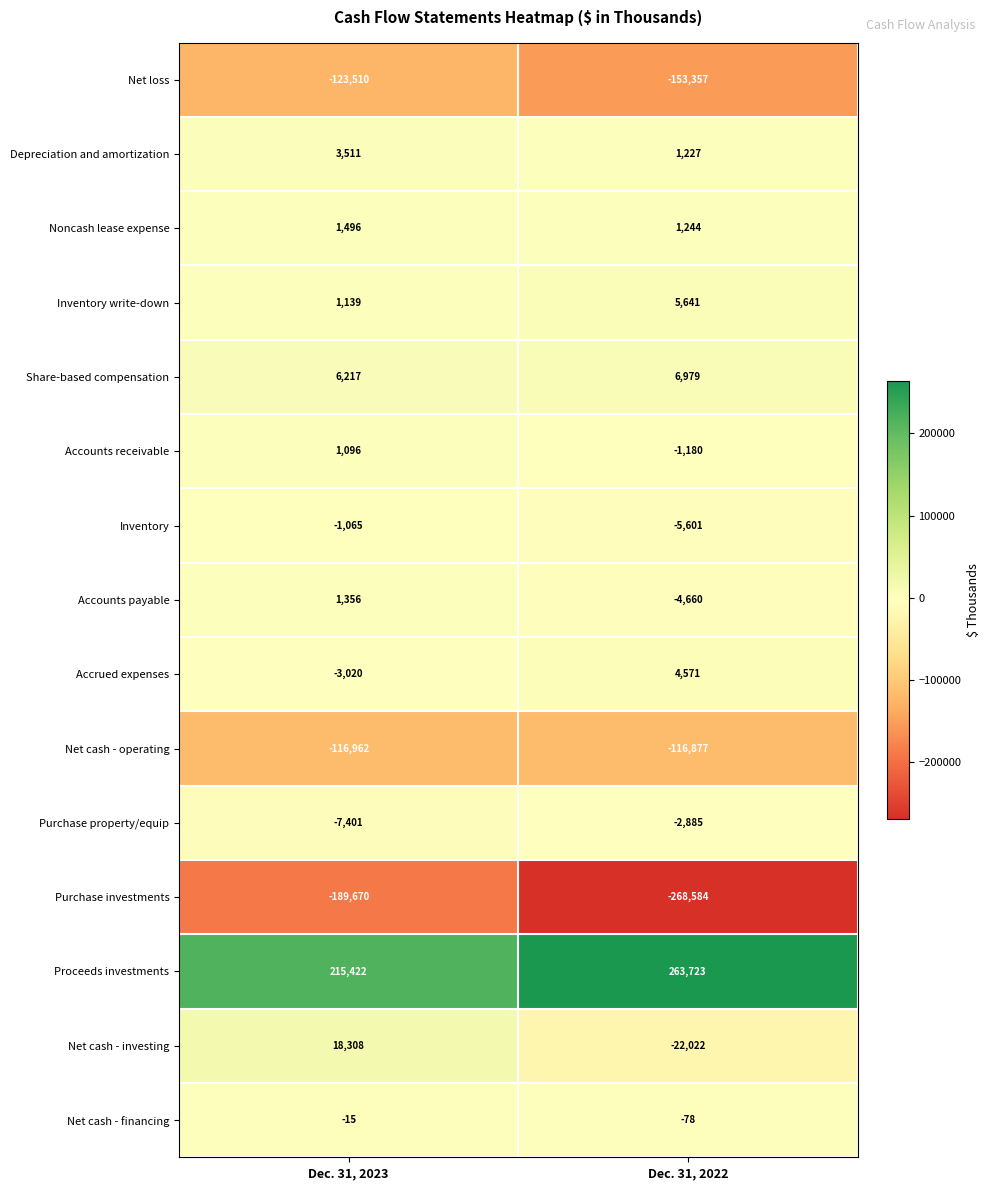

Reading right to left, transcribe all the data shown in this chart.

Net loss: -153357	-123510
Depreciation and amortization: 1227	3511
Noncash lease expense: 1244	1496
Inventory write-down: 5641	1139
Share-based compensation: 6979	6217
Accounts receivable: -1180	1096
Inventory: -5601	-1065
Accounts payable: -4660	1356
Accrued expenses: 4571	-3020
Net cash - operating: -116877	-116962
Purchase property/equip: -2885	-7401
Purchase investments: -268584	-189670
Proceeds investments: 263723	215422
Net cash - investing: -22022	18308
Net cash - financing: -78	-15